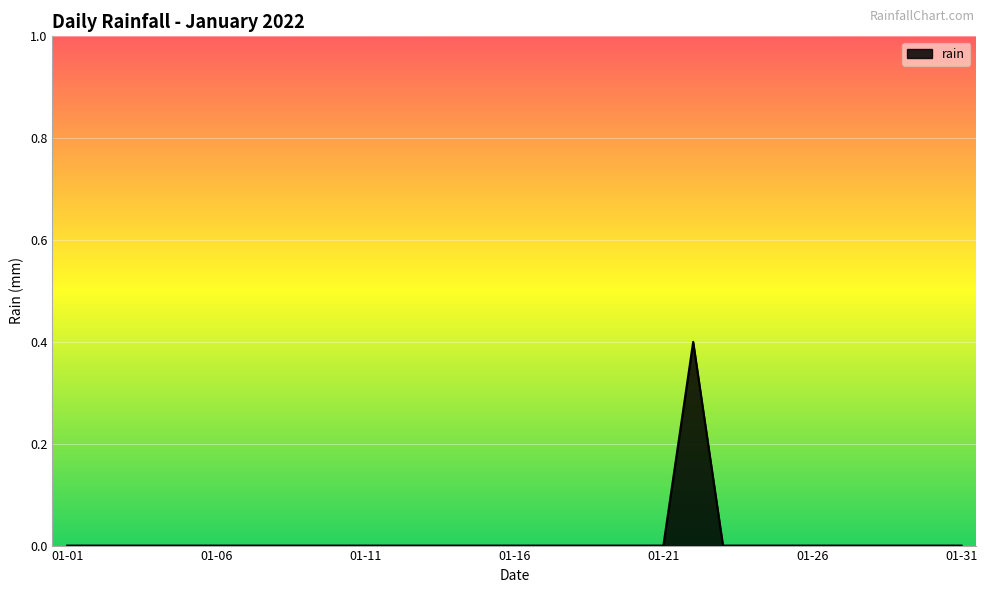

What is the difference between the maximum and minimum values?

0.4